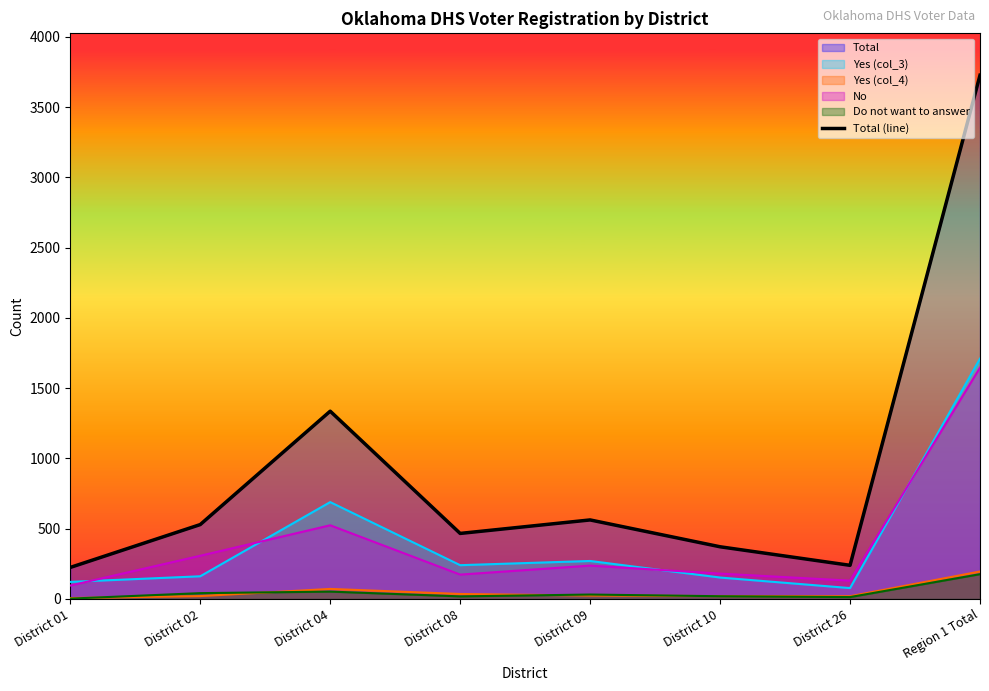

How many interior local valleys (lower than both neighbors) does the data have?

2